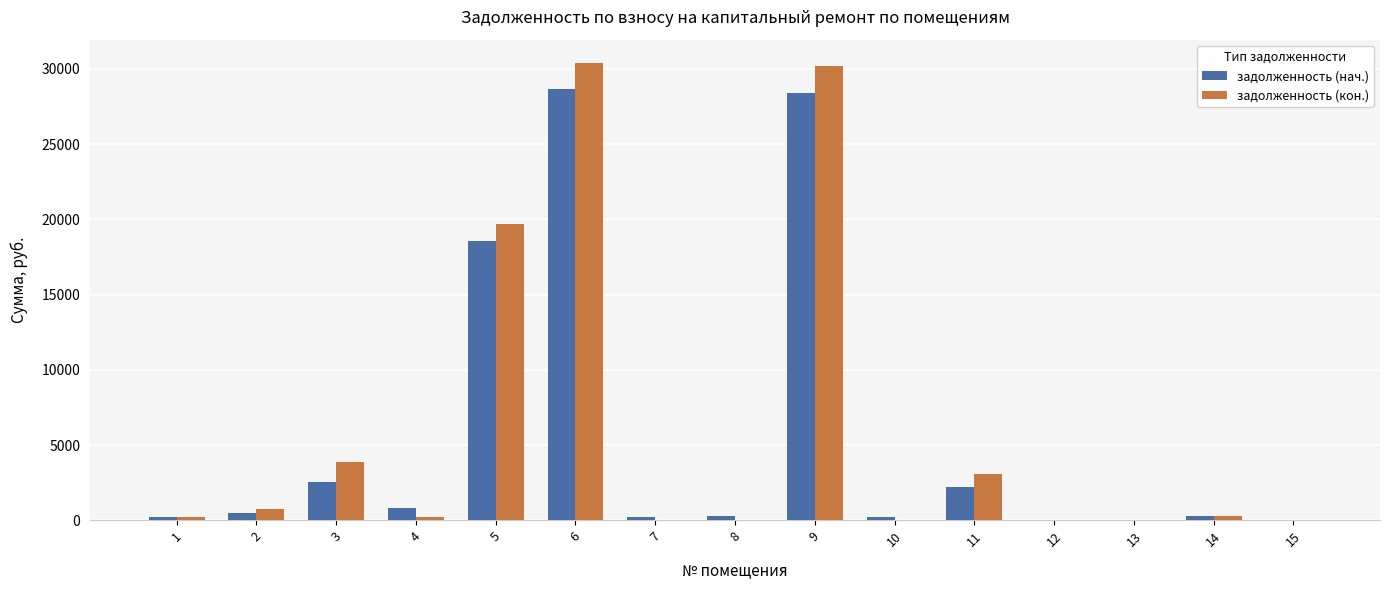

At which label does задолженность (кон.) reach its peak?

6